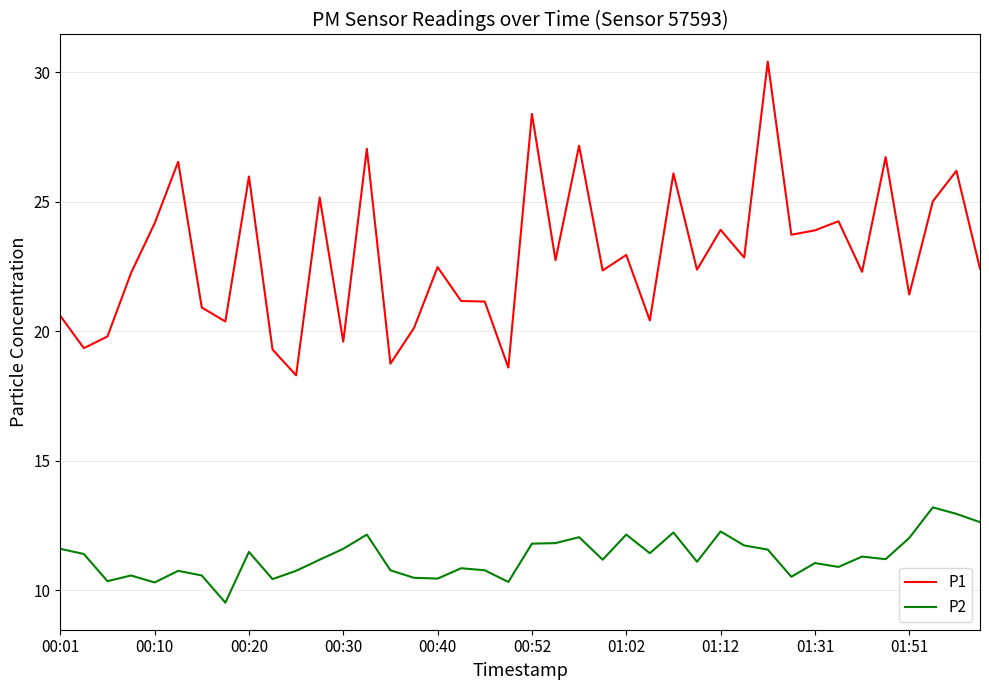

Which series has the widest spread of values?

P1